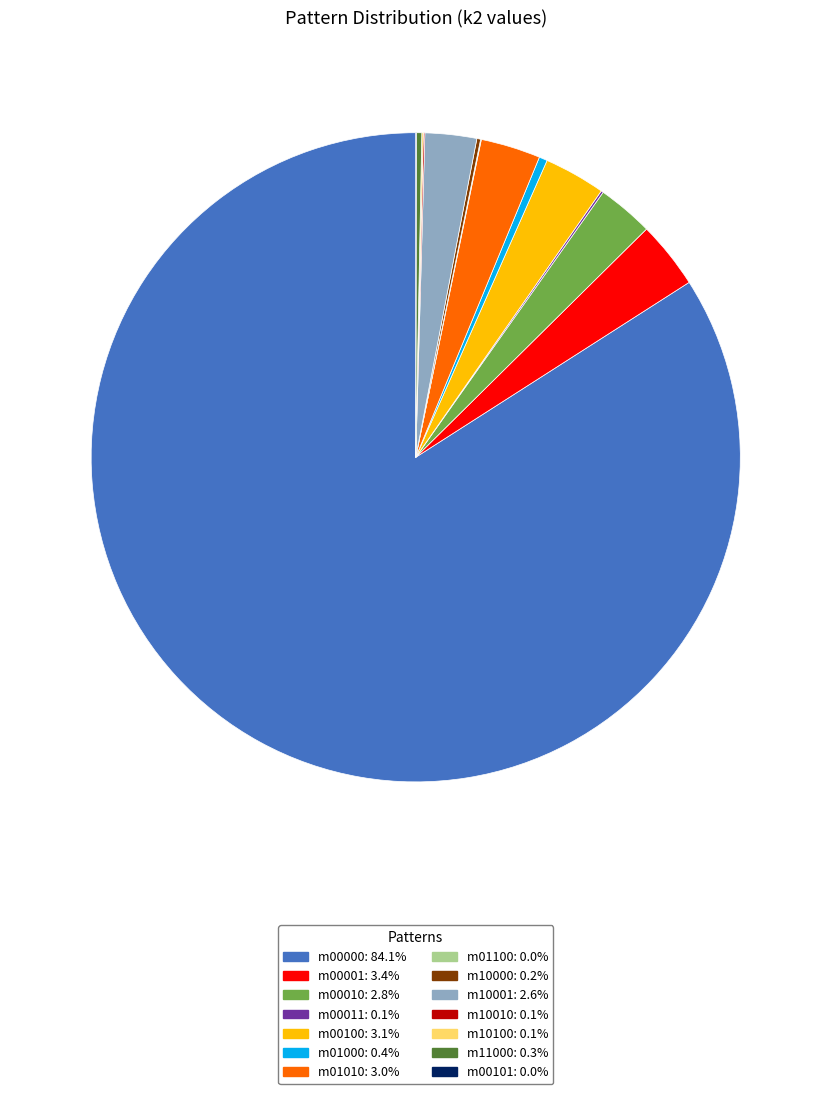

Is there a majority slice in this chart?

Yes